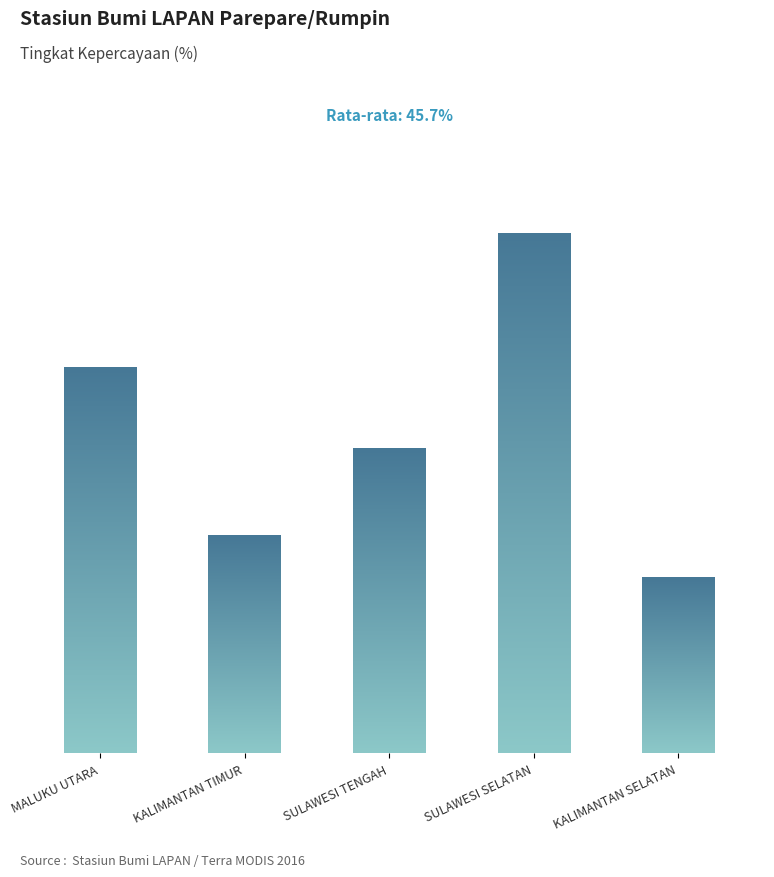

The chart shows a value of 17.7 at SULAWESI TENGAH. True or false?

False